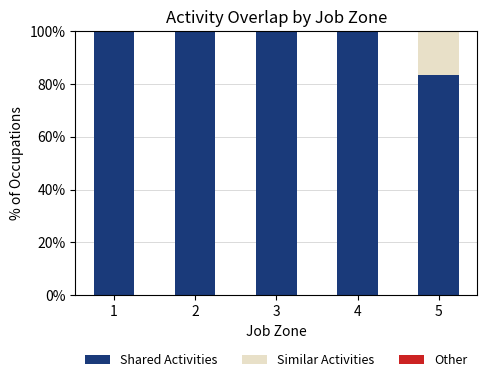

The value of Shared Activities at 5 is 83.3. True or false?

True